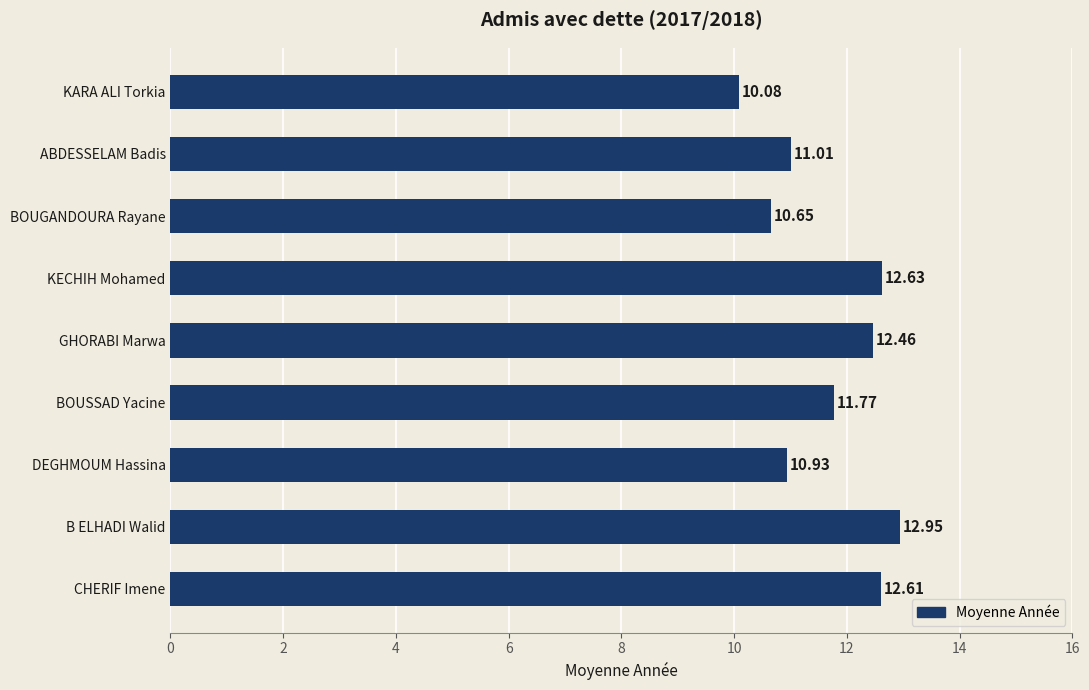

What is the sum of all values?

105.1